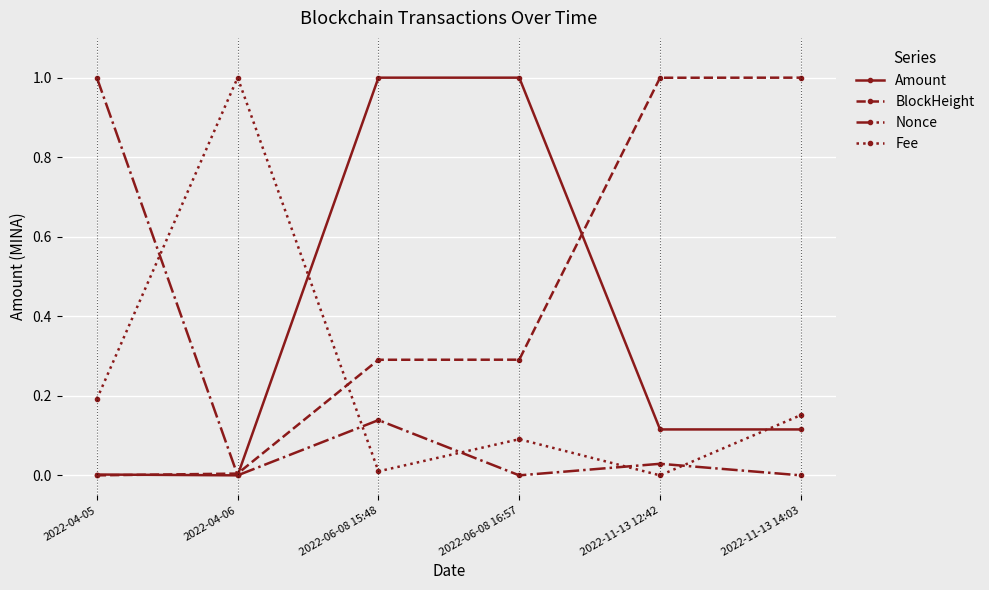

The Amount series shows 0.0 at 2022-04-05. True or false?

True